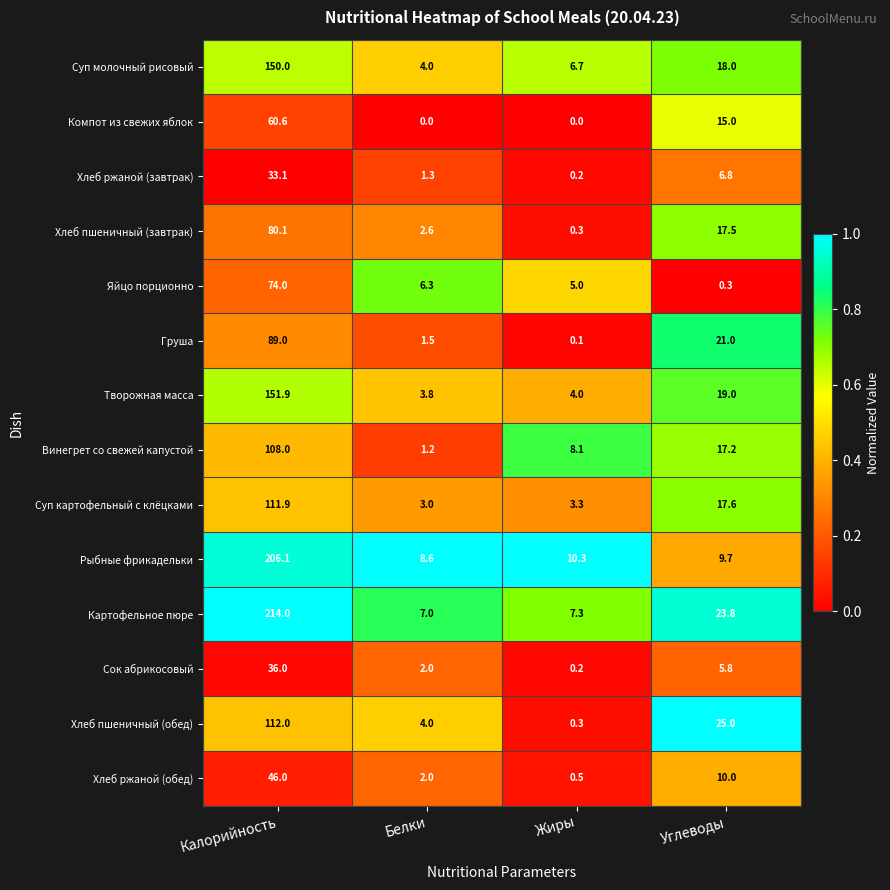

Count the number of data series in this chart.

14